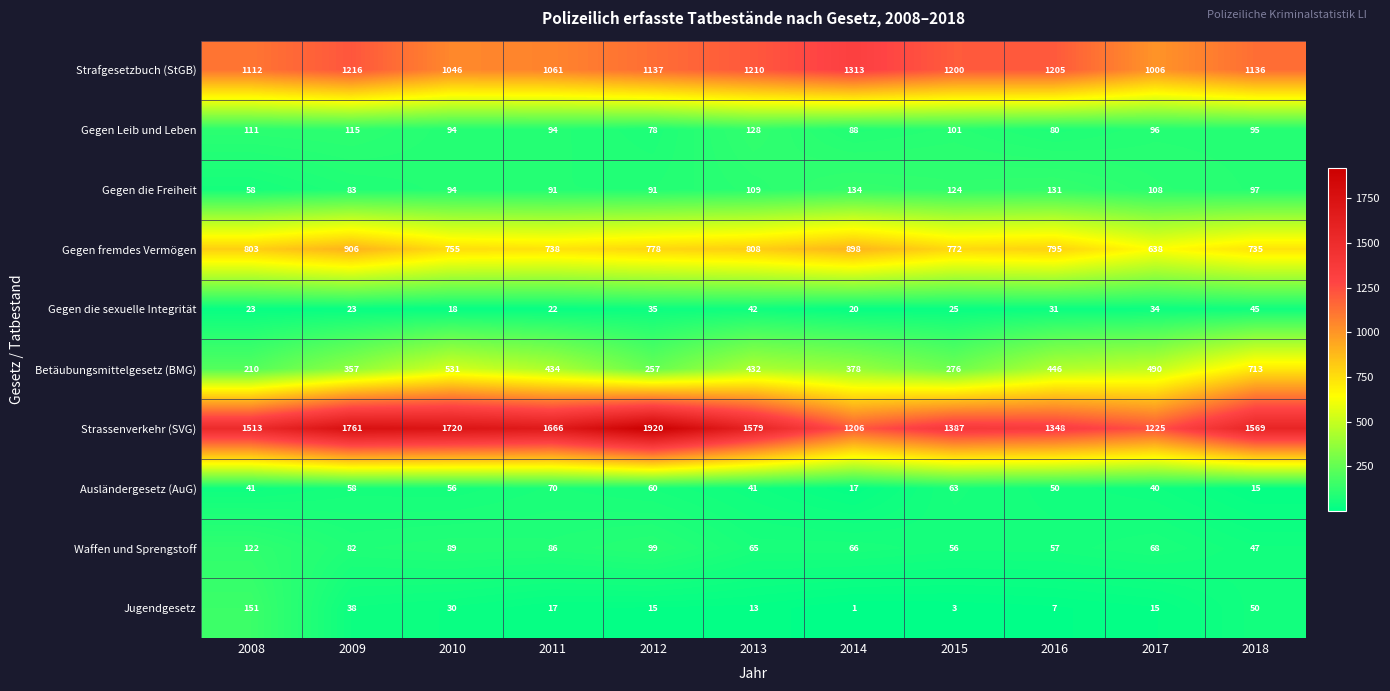

Which series has the largest range (max minus min)?

Strassenverkehr (SVG)